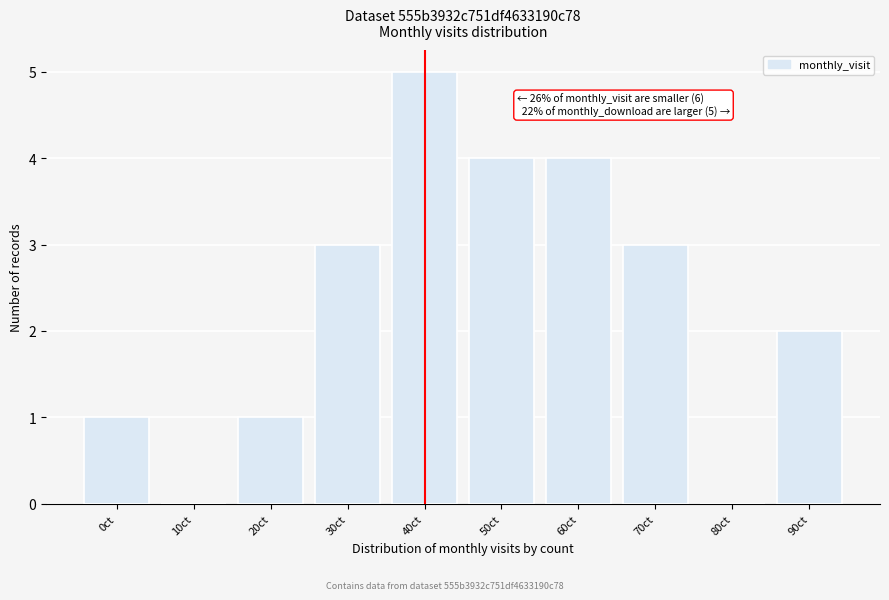

Reading right to left, transcribe all the data shown in this chart.

90ct=2	80ct=0	70ct=3	60ct=4	50ct=4	40ct=5	30ct=3	20ct=1	10ct=0	0ct=1